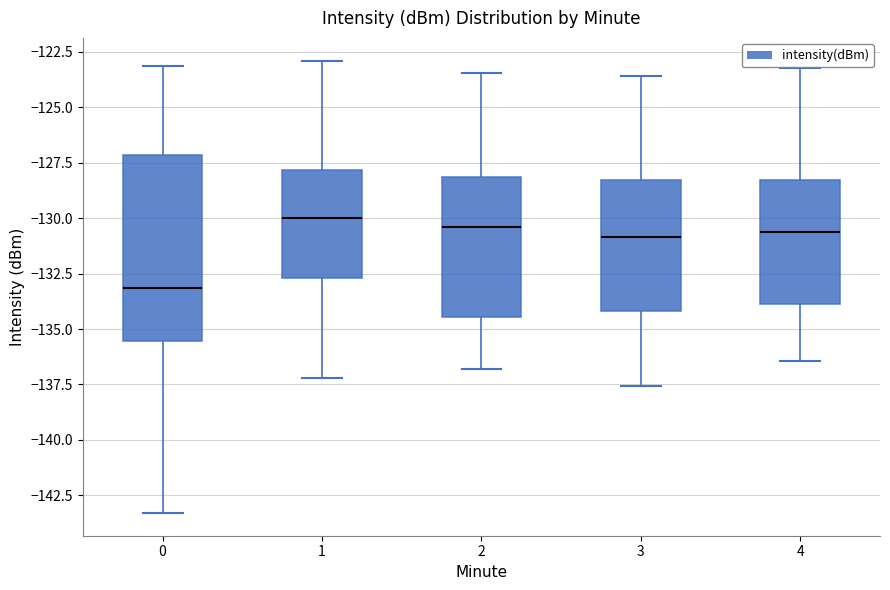

Reading left to right, read every box against the y-axis: the position of its median line, the range the box covers, and the ends of its whiskers. The values are not printed on the chart, so give them approximately, as read against the axis.

0: median -133.0, box -135.5 to -127.0, whiskers -143.5 to -123.0
1: median -130.0, box -132.5 to -128.0, whiskers -137.0 to -123.0
2: median -130.5, box -134.5 to -128.0, whiskers -137.0 to -123.5
3: median -131.0, box -134.0 to -128.5, whiskers -137.5 to -123.5
4: median -130.5, box -134.0 to -128.5, whiskers -136.5 to -123.0